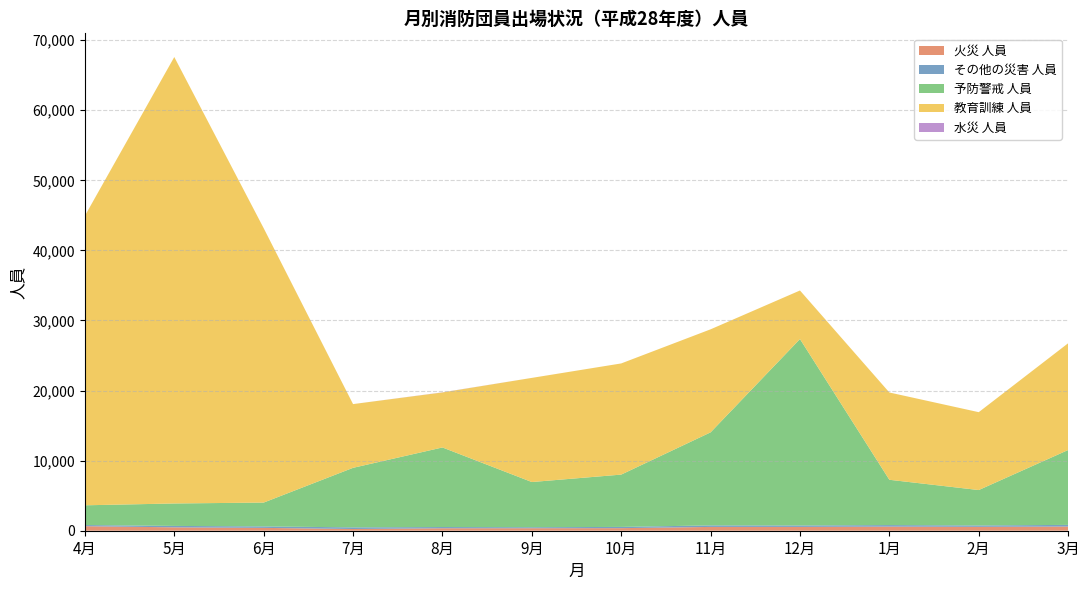

Reading left to right, extract all data points from this chart.

火災 人員: 4月=645	5月=484	6月=405	7月=244	8月=351	9月=357	10月=366	11月=542	12月=544	1月=585	2月=554	3月=597
その他の災害 人員: 4月=167	5月=202	6月=210	7月=235	8月=176	9月=141	10月=178	11月=219	12月=206	1月=222	2月=199	3月=236
予防警戒 人員: 4月=2816	5月=3202	6月=3402	7月=8496	8月=11355	9月=6451	10月=7465	11月=13277	12月=26602	1月=6463	2月=5052	3月=10684
教育訓練 人員: 4月=41313	5月=63710	6月=39157	7月=9094	8月=7849	9月=14861	10月=15864	11月=14703	12月=6931	1月=12457	2月=11112	3月=15235
水災 人員: 4月=0	5月=0	6月=0	7月=0	8月=19	9月=0	10月=0	11月=0	12月=0	1月=0	2月=0	3月=0